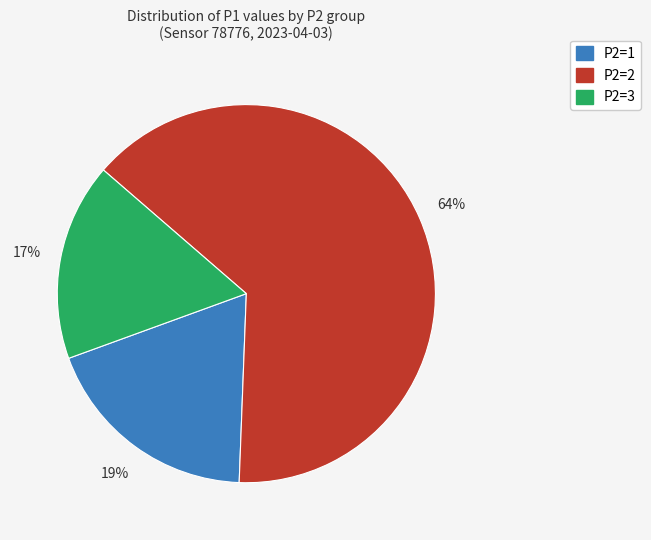

Count the number of slices in the pie.

3